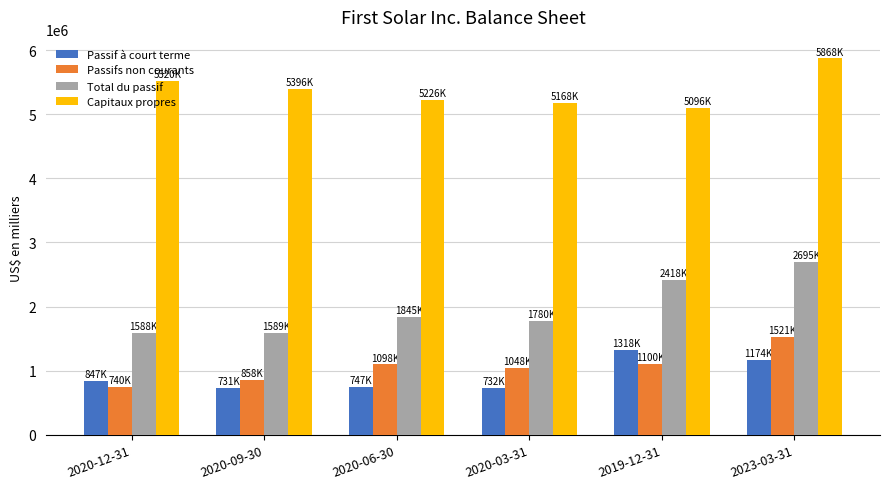

At which category is the sum across all series the highest?

2023-03-31